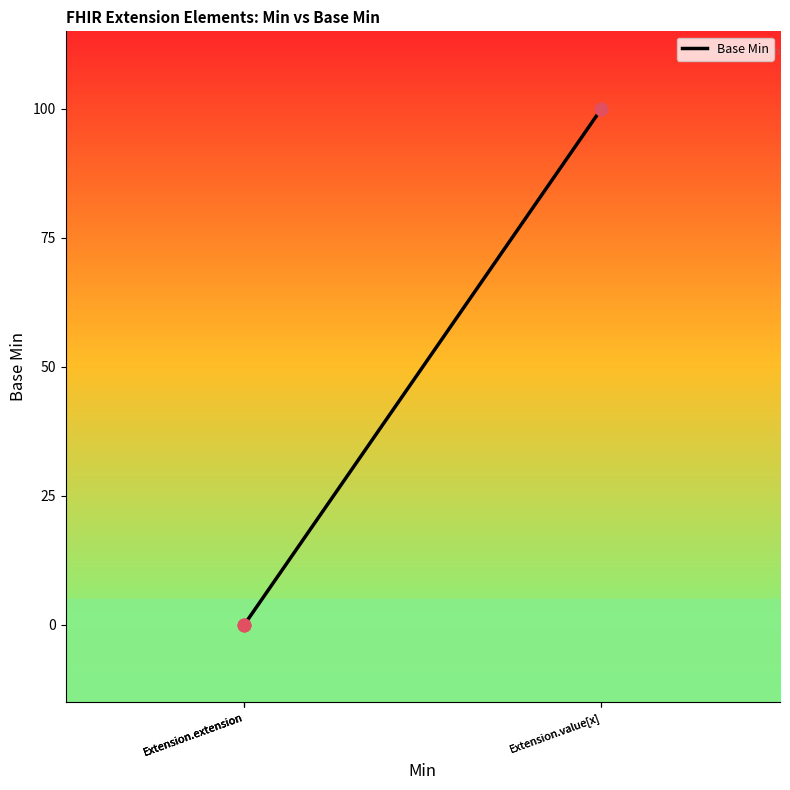

Which has a higher value, Extension.extension or Extension.value[x]?

Extension.value[x]